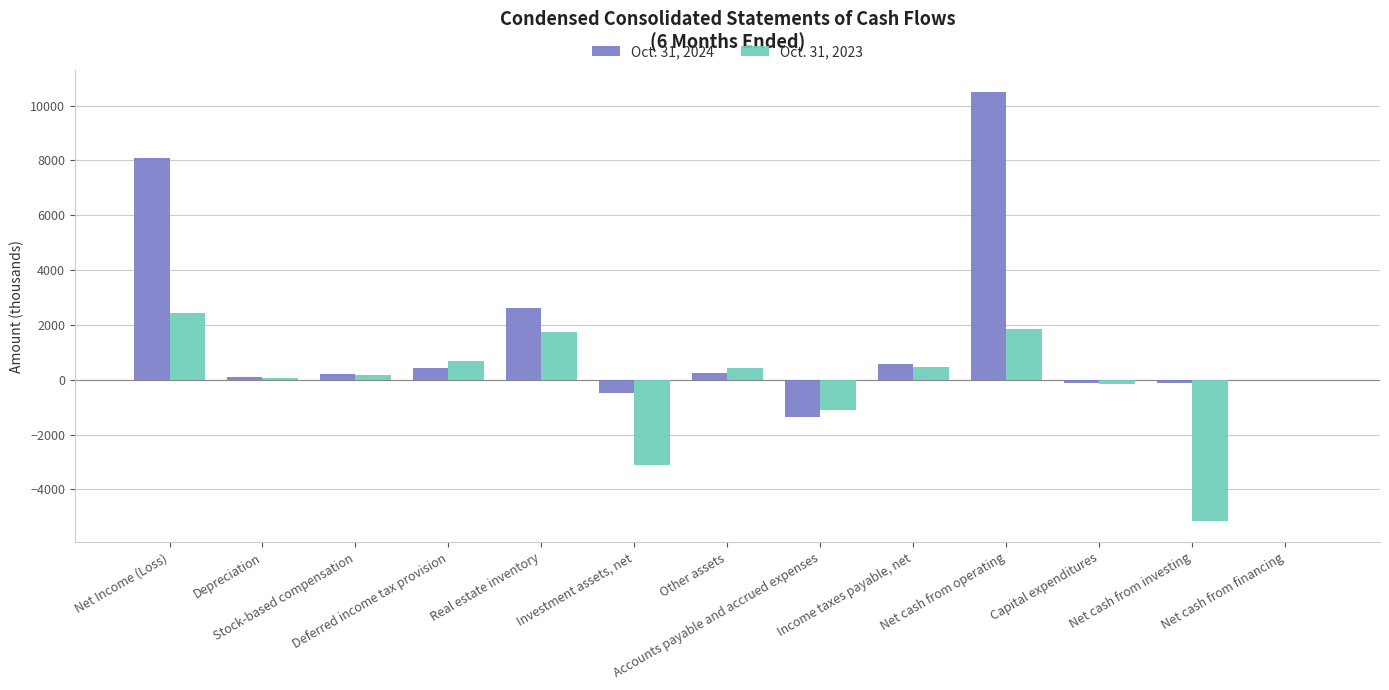

Which series has the largest total across all categories?

Oct. 31, 2024